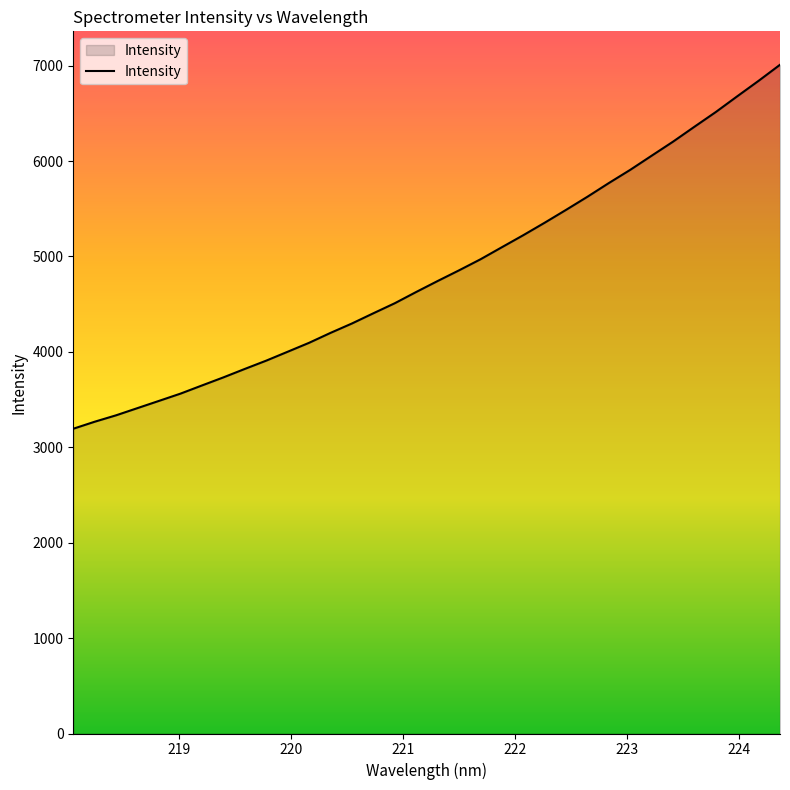

Count the number of data series in this chart.

1